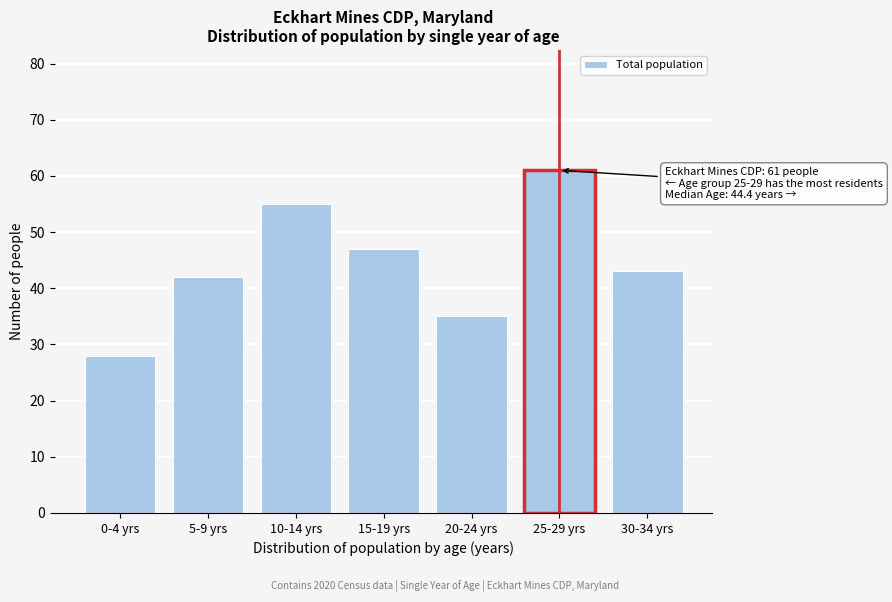

Reading left to right, transcribe all the data shown in this chart.

28	42	55	47	35	61	43